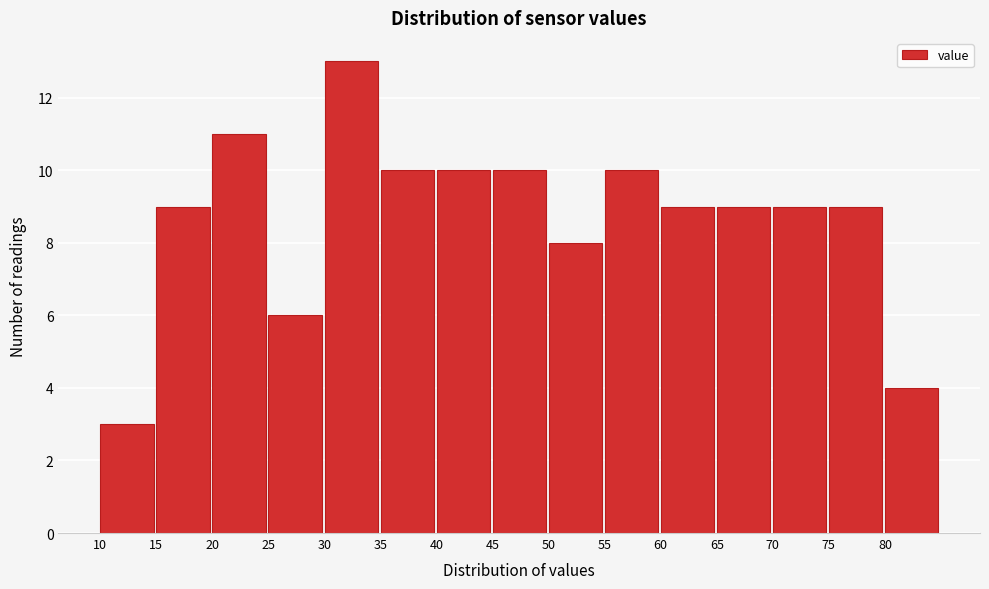

What is the height of the bar covering 20 to 25 on the x-axis? The values are not printed on the chart, so give them approximately, as read against the axis.

11